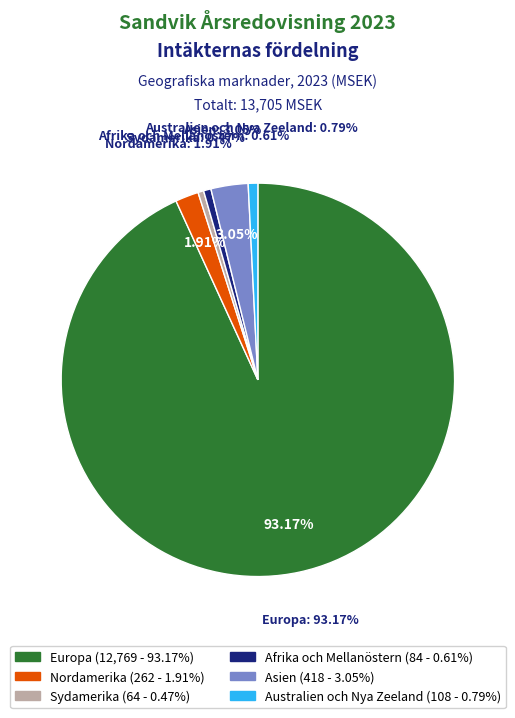

How many segments does this pie chart have?

6